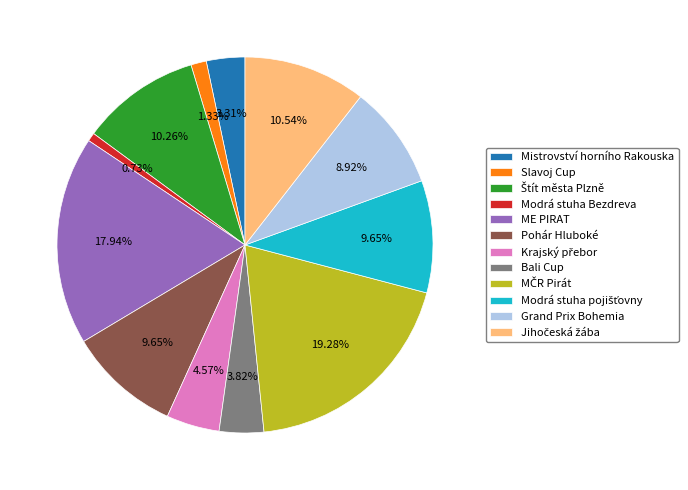

What is the smallest slice in the pie chart?

Modrá stuha Bezdreva